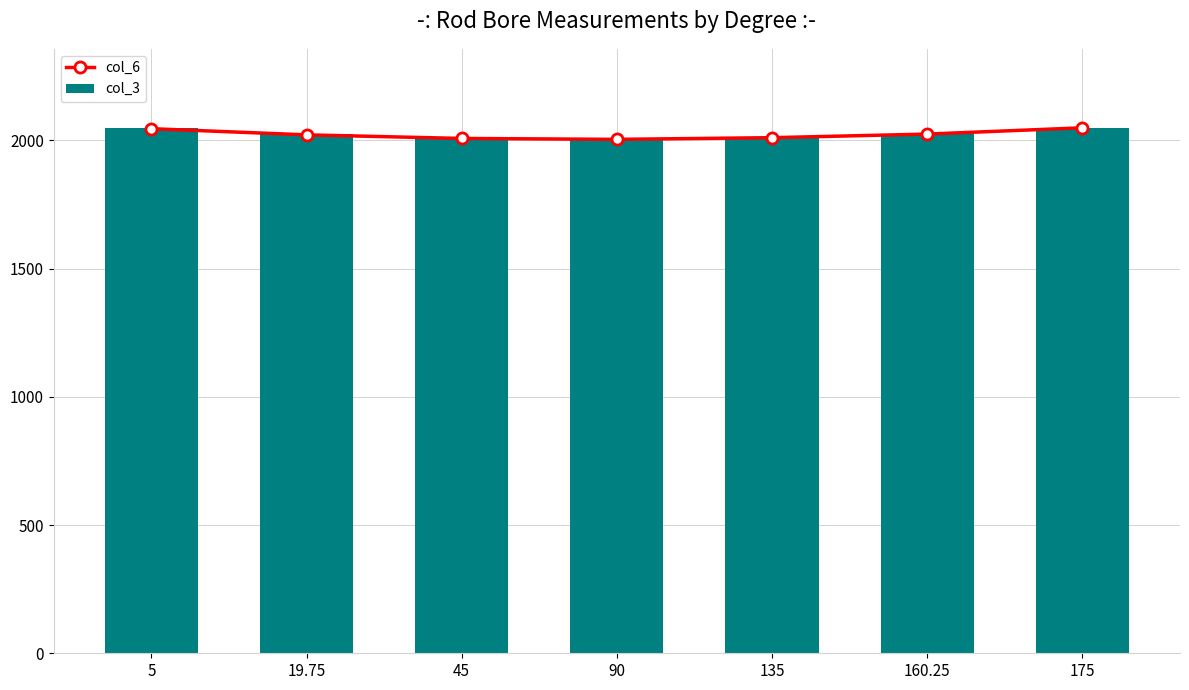

At which category does the chart reach its peak across all series?

5